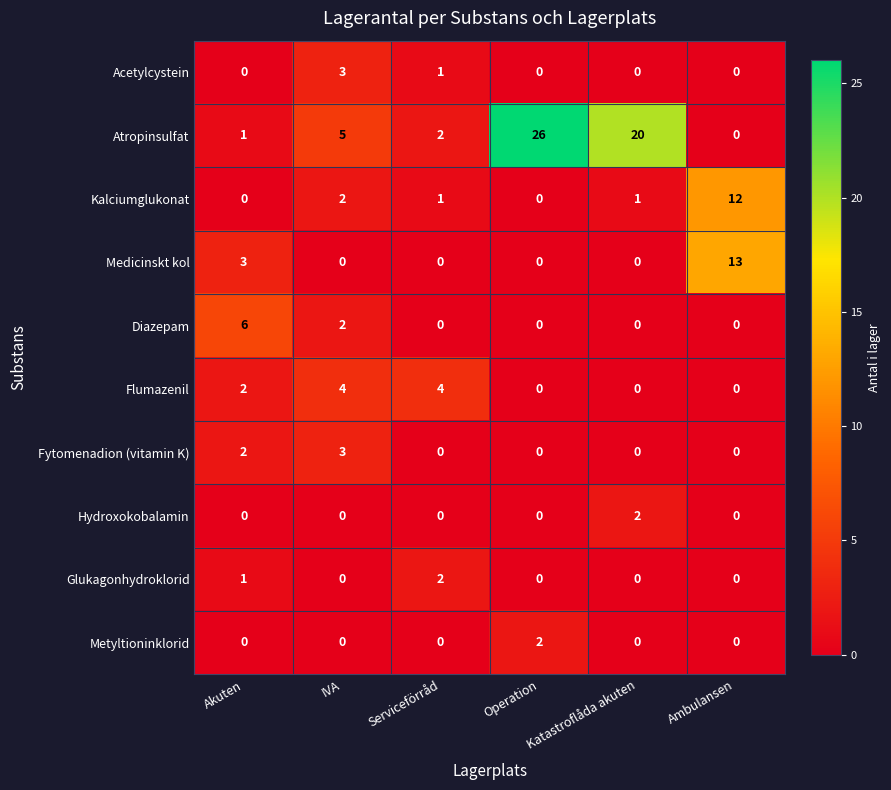

What is the spread (max minus min) of values at Ambulansen?

13